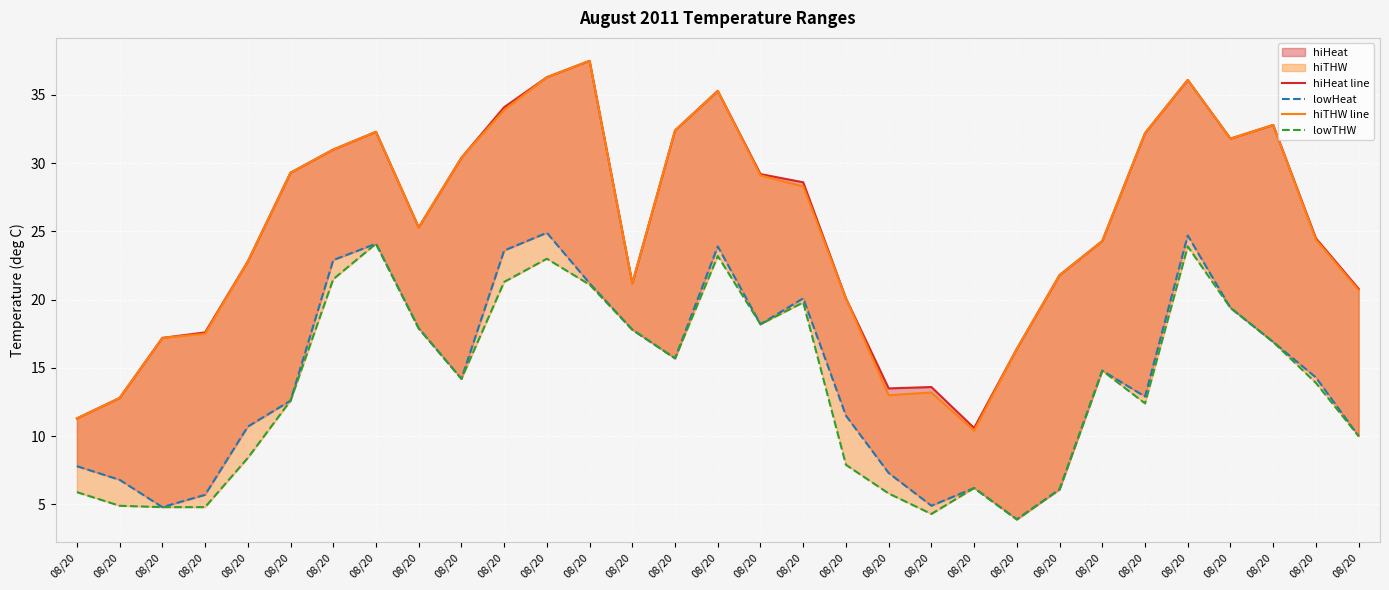

True or false: hiHeat line and lowTHW intersect in this chart.

False